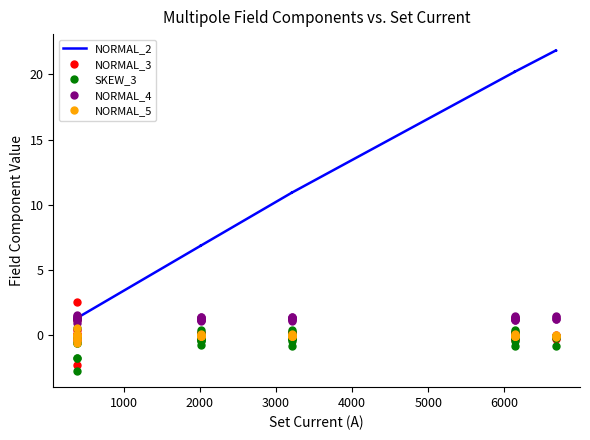

What is the sum of all NORMAL_3 values?

0.3